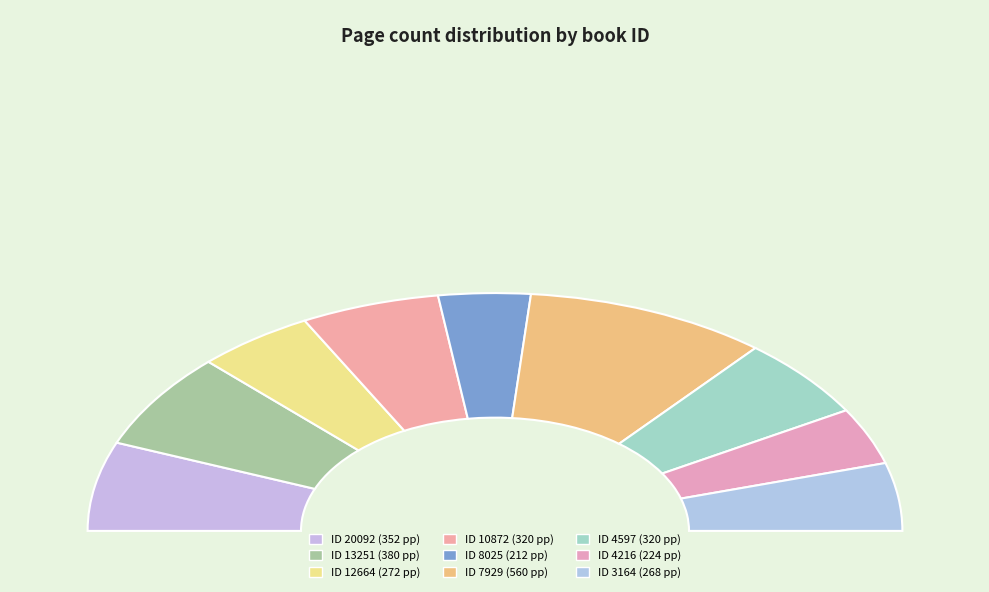

Rank the categories by value from highest to lowest.

7929, 13251, 20092, 10872, 4597, 12664, 3164, 4216, 8025